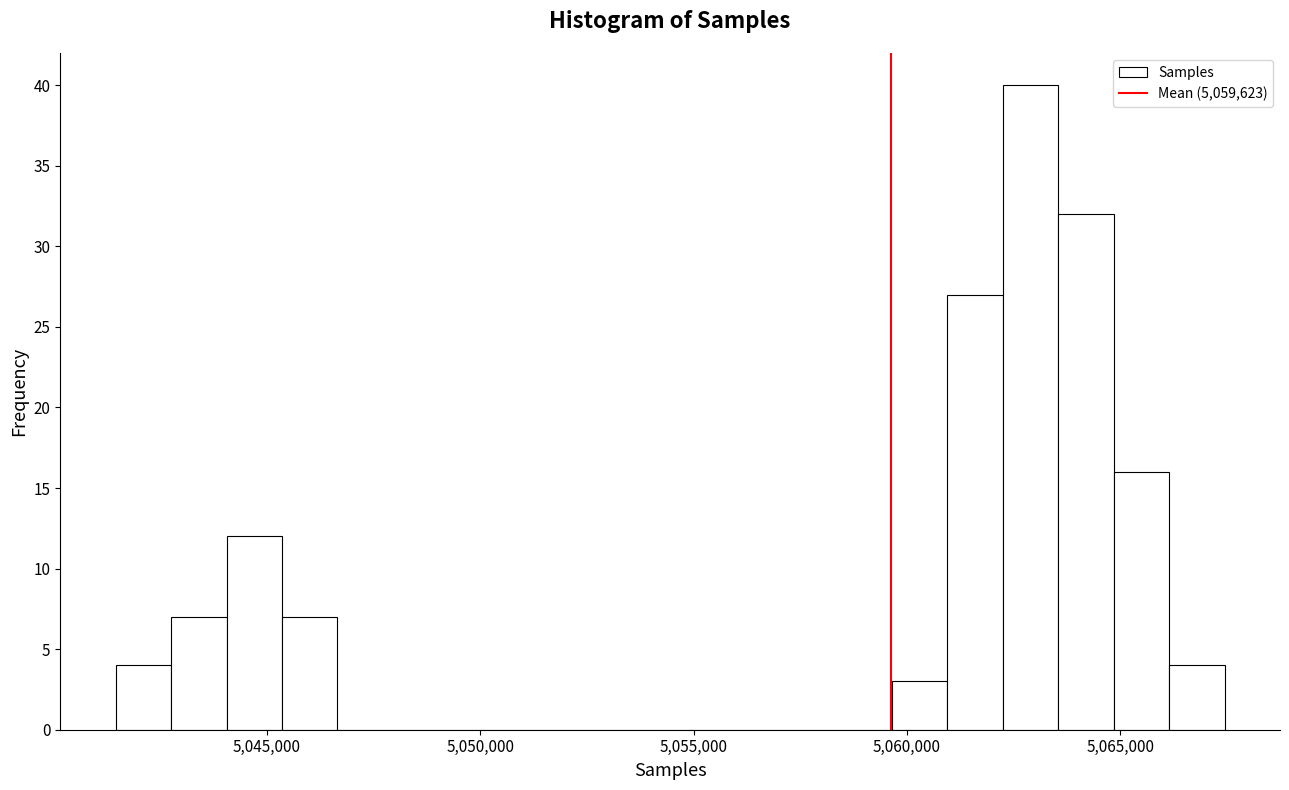

Around what value on the x-axis is the tallest bar? Give the approximate position of its centre, as read against the axis.

5063000